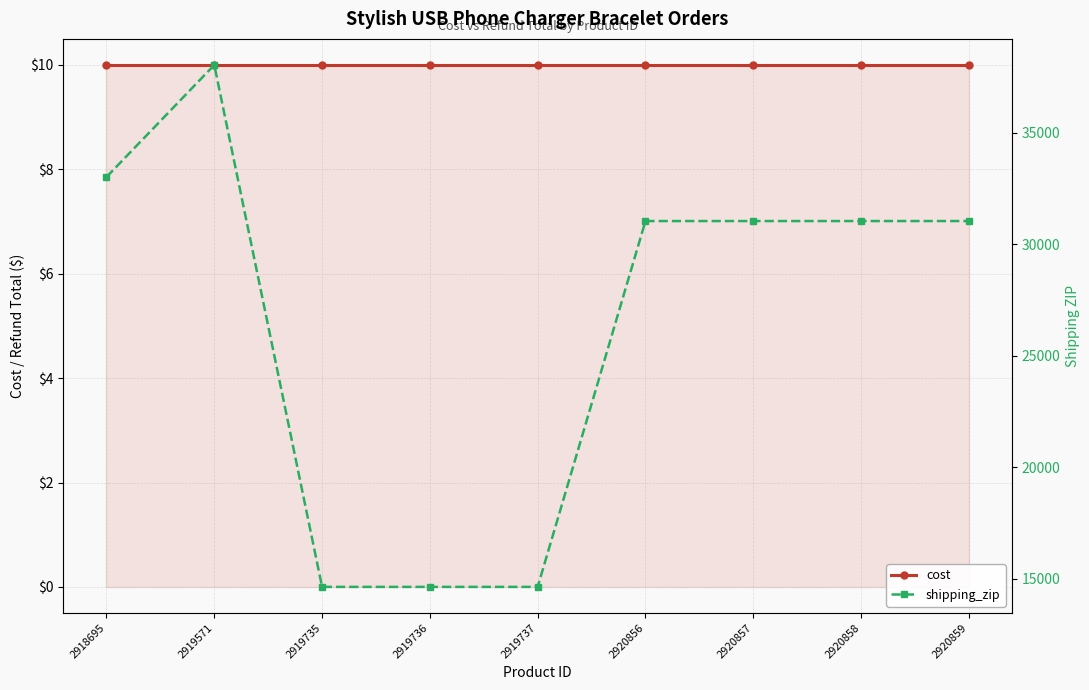

Between 2919735 and 2920858, which is larger?

2919735